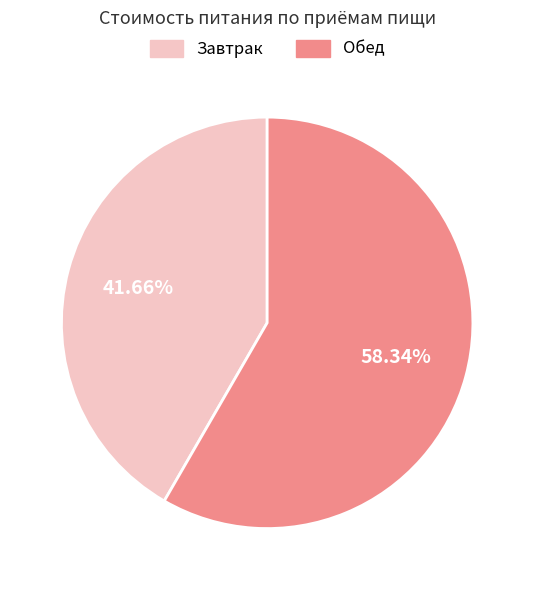

To the nearest percent, what portion does Завтрак represent?

42%